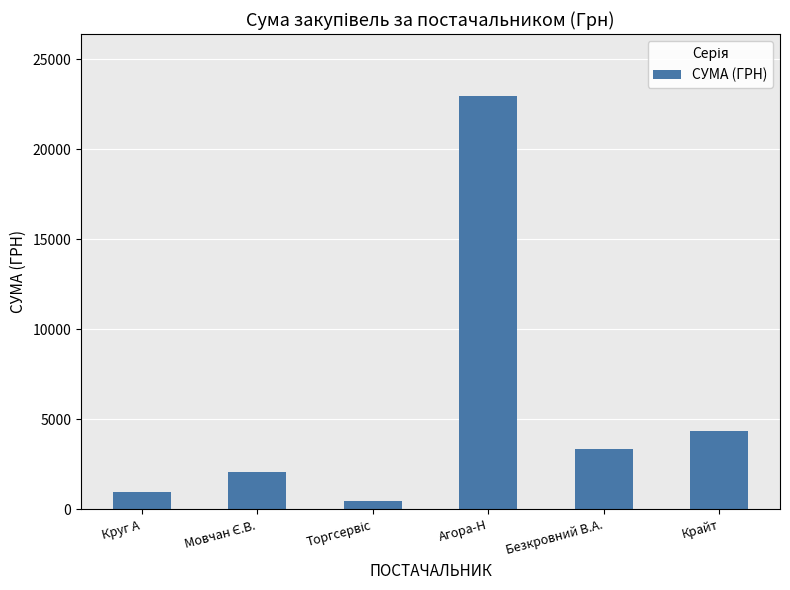

What is the maximum value shown in the chart?

22936.0